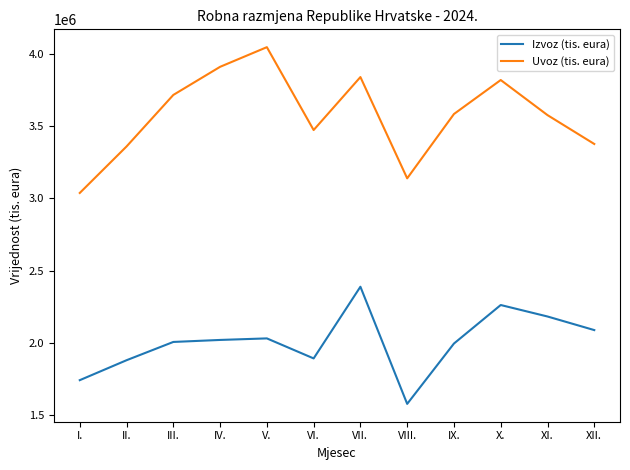

List the series in order of their peak value, highest first.

Uvoz (tis. eura), Izvoz (tis. eura)